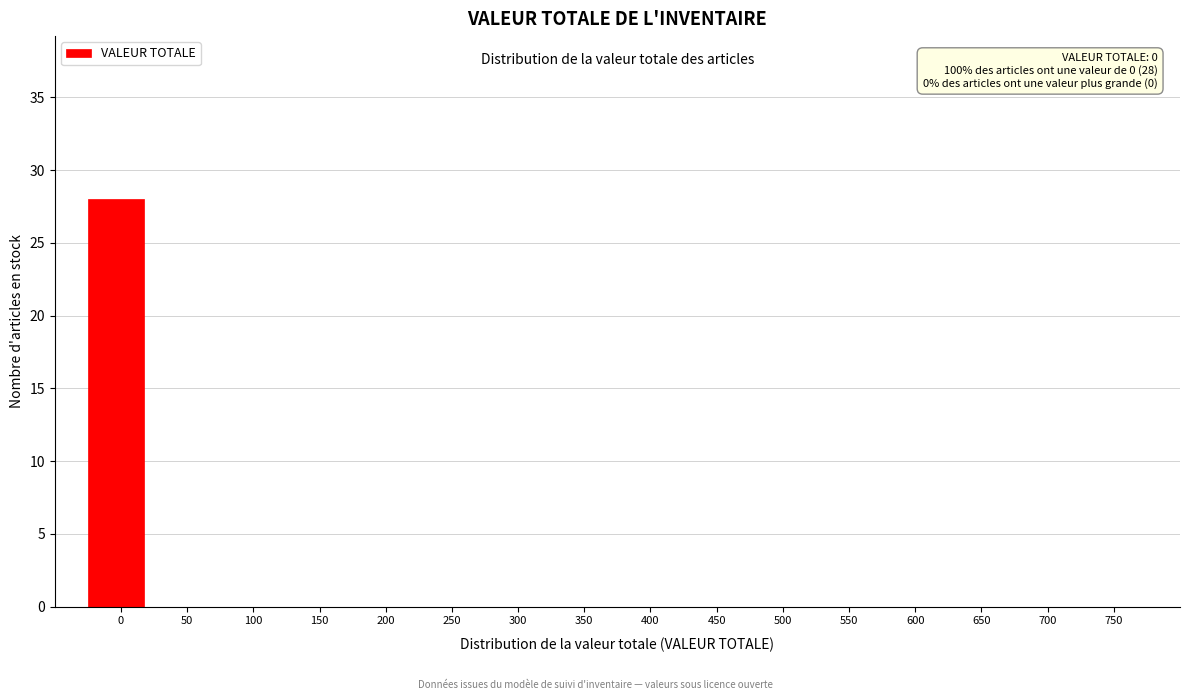

Reading left to right, what are all the values shown in this chart?

0=28	50=0	100=0	150=0	200=0	250=0	300=0	350=0	400=0	450=0	500=0	550=0	600=0	650=0	700=0	750=0